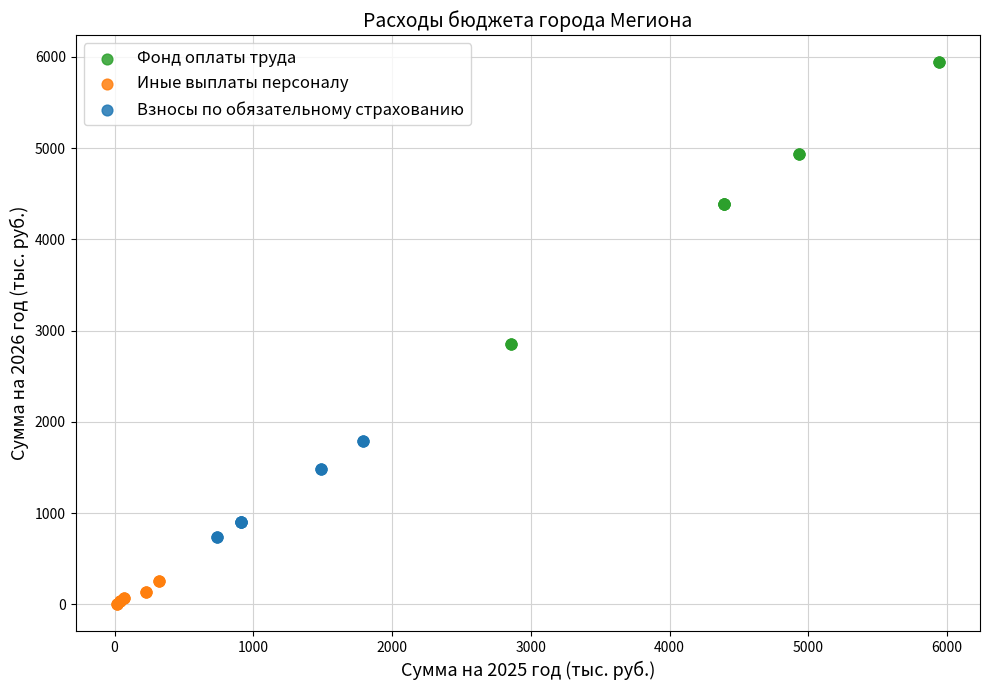

Which series contains the highest Y value?

Фонд оплаты труда